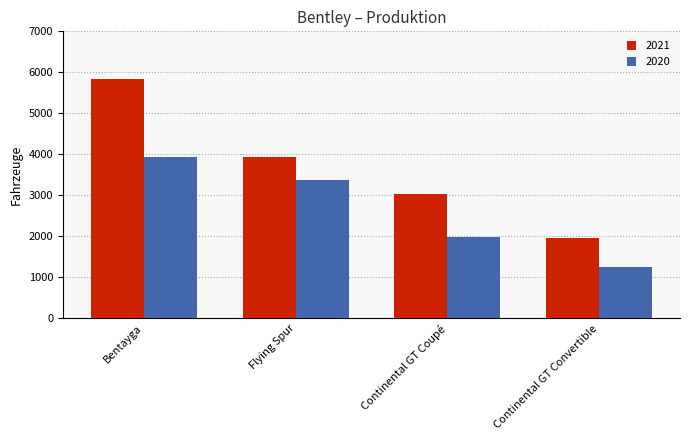

What is the highest value of the 2020 series?

3946